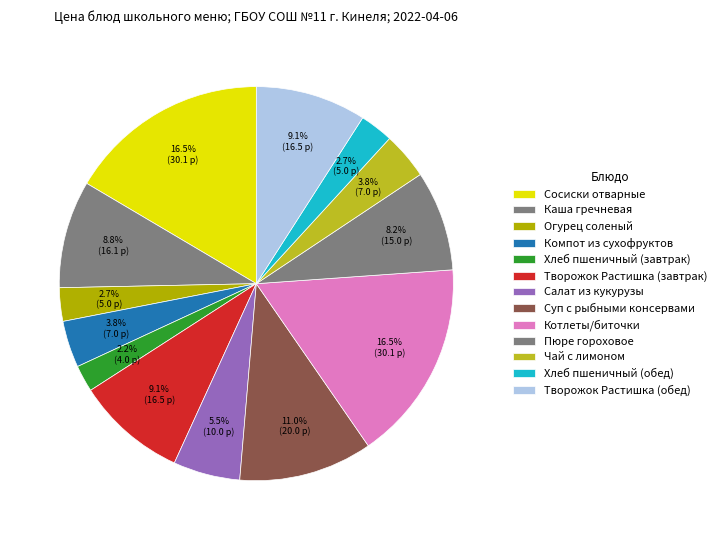

Is it true that Котлеты/биточки is 17% of the pie?

True